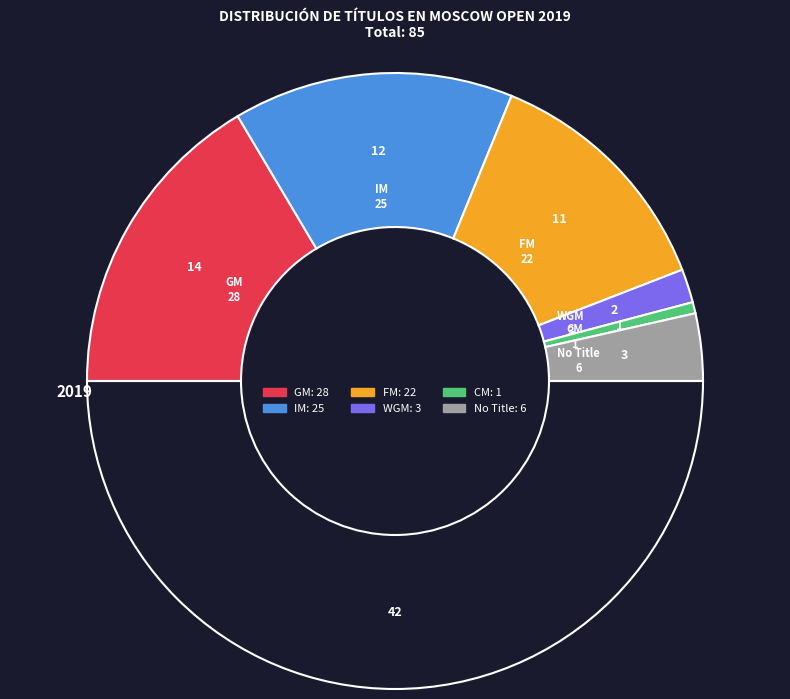

Is there any slice that represents more than half of the pie?

No